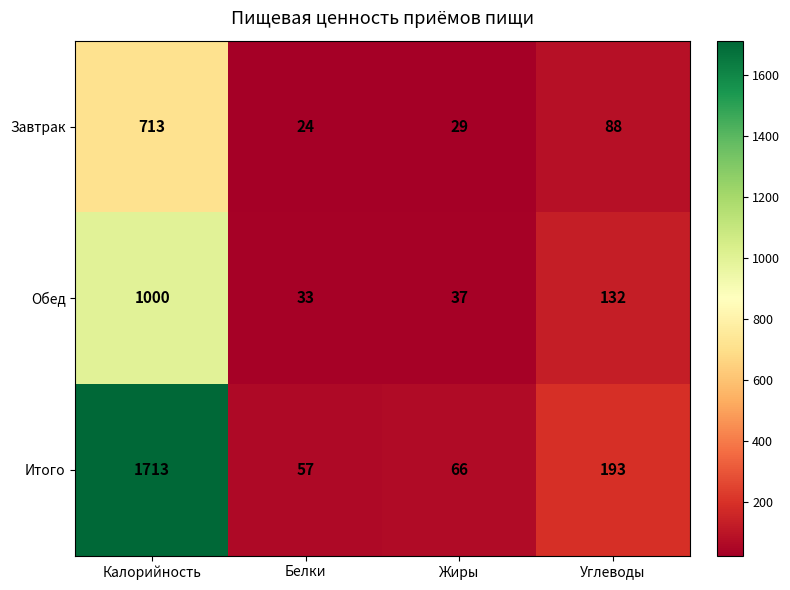

How many data points does each series have?

4